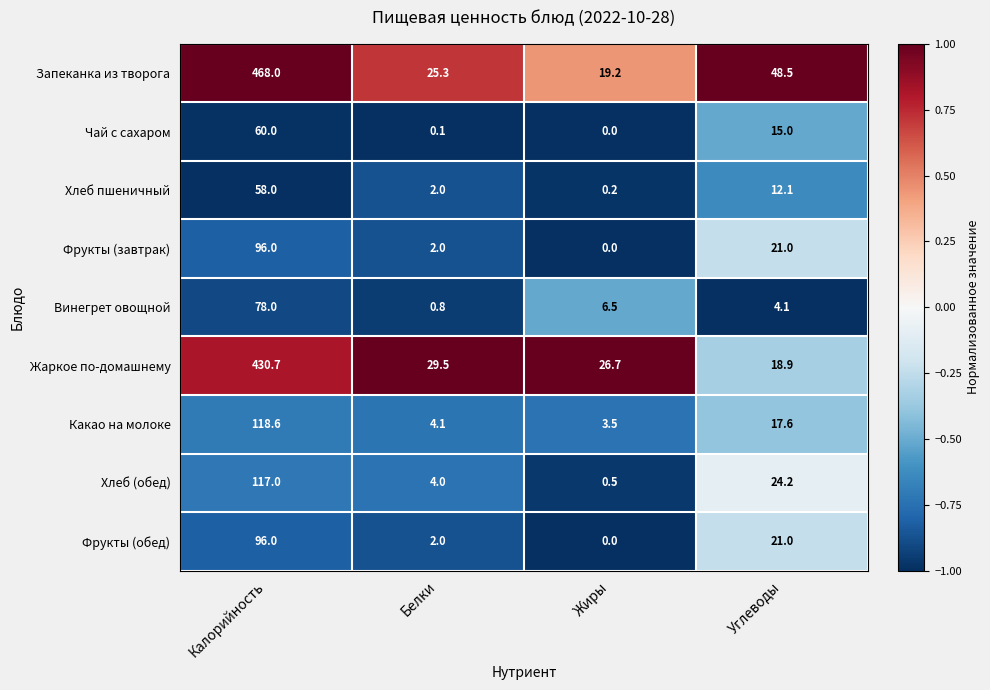

What is the sum of the Какао на молоке values at Белки and Углеводы?

21.7